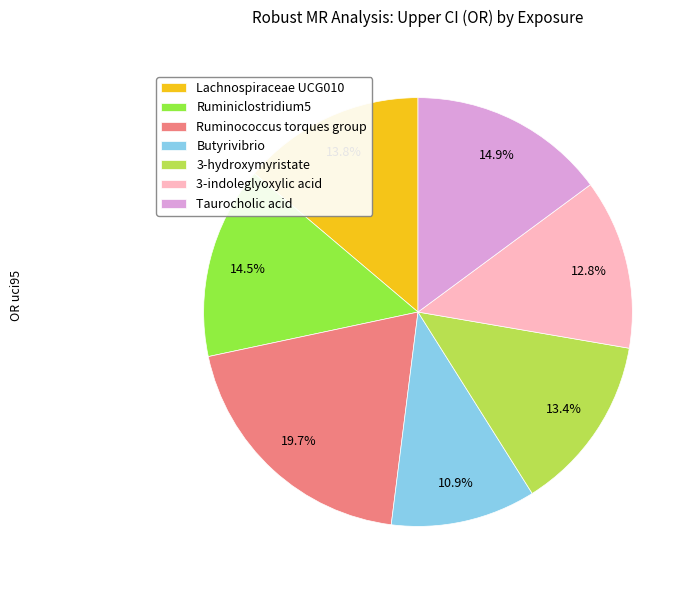

Is 3-indoleglyoxylic acid the majority of the pie?

No